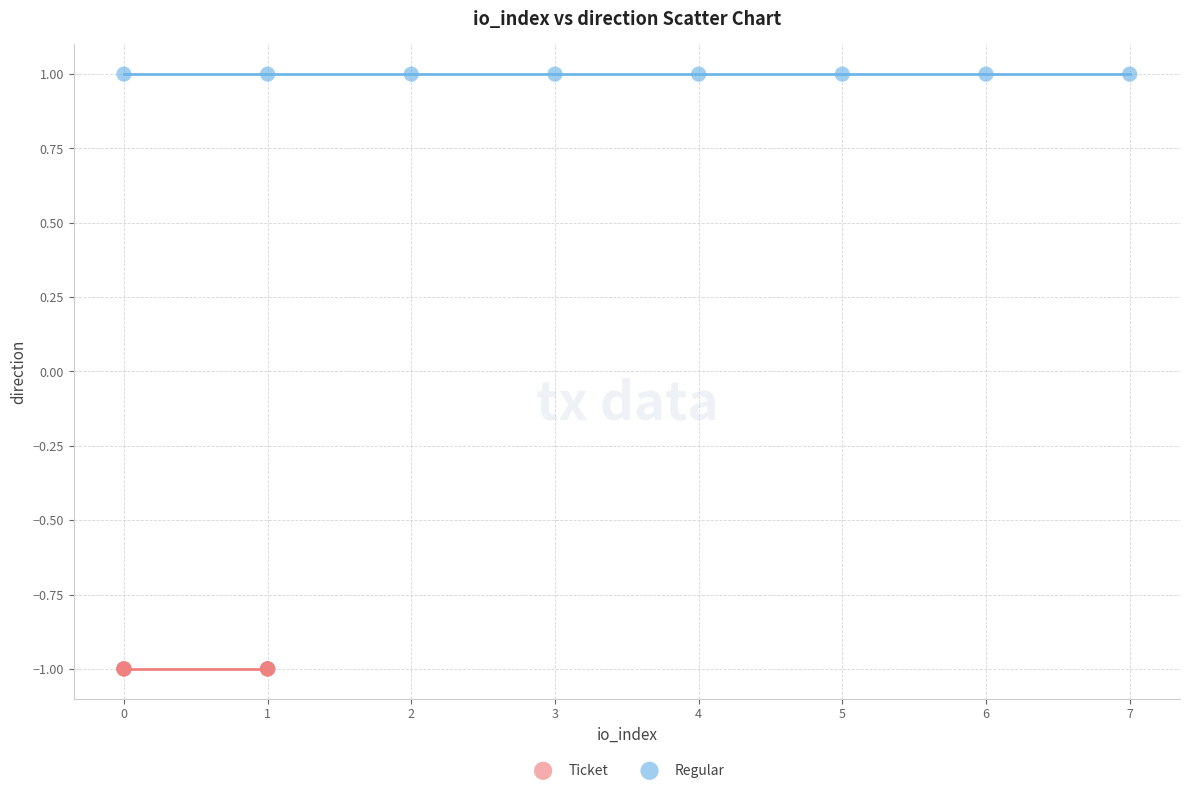

Which series contains the highest Y value?

Regular